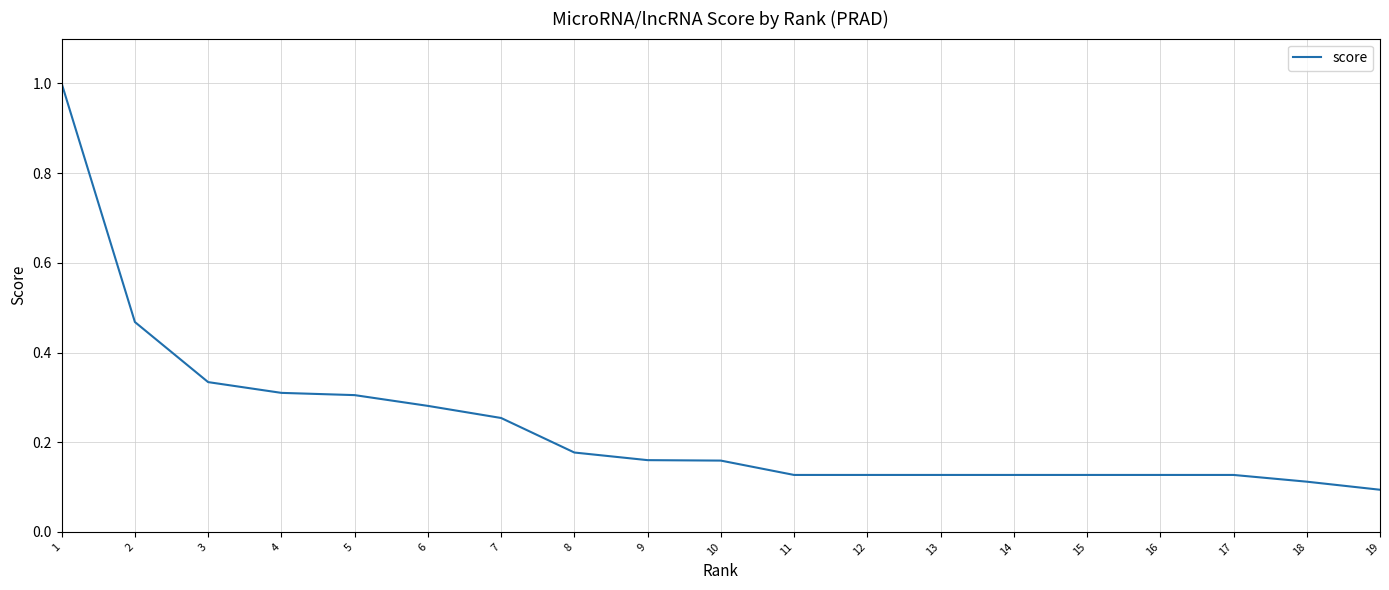

What is the difference between the second highest and second lowest values?

0.4